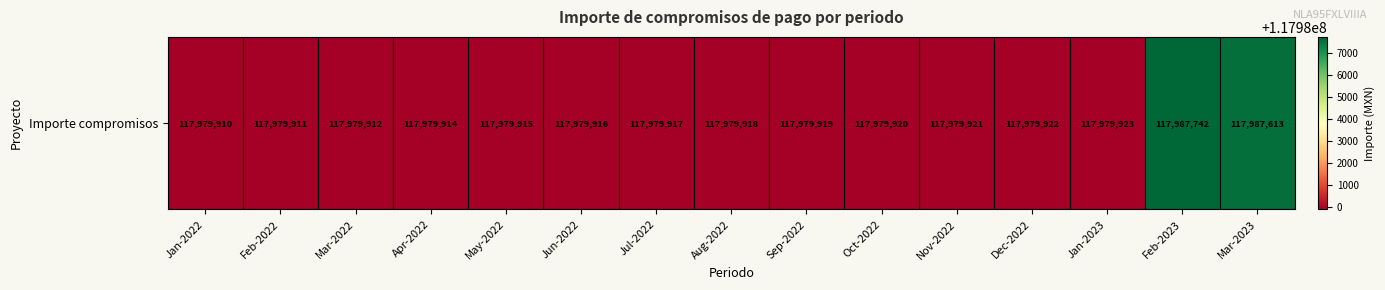

Reading left to right, what are all the values shown in this chart?

117979910	117979911	117979912	117979914	117979915	117979916	117979917	117979918	117979919	117979920	117979921	117979922	117979923	117987742	117987613